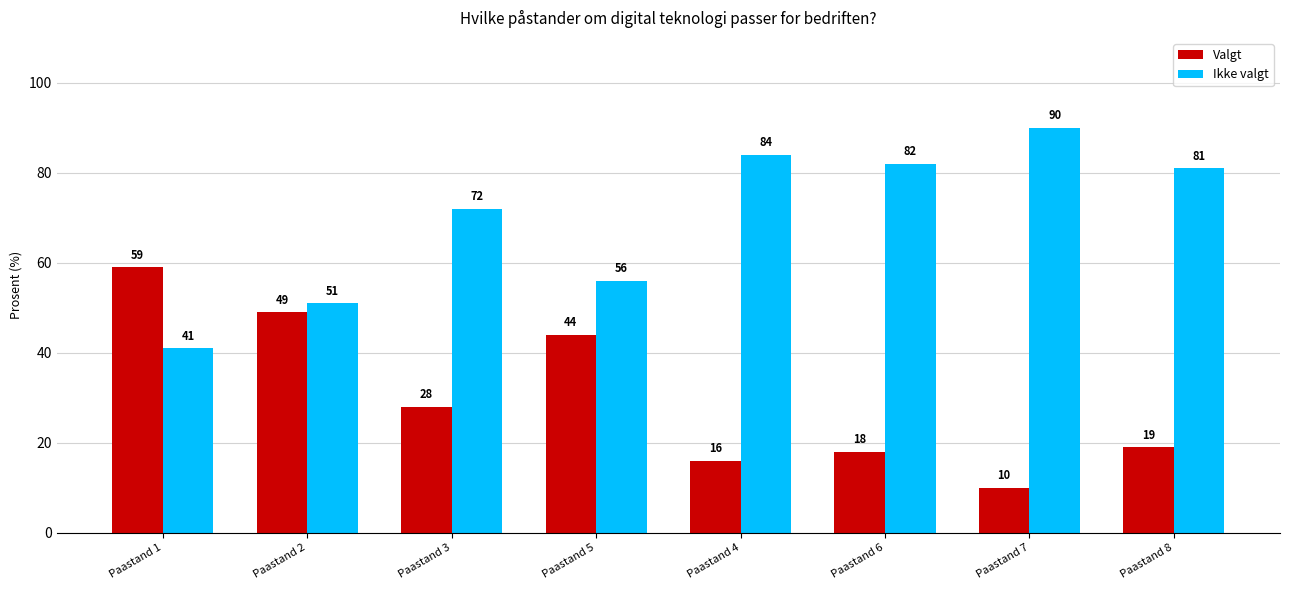

What is the difference between the Valgt values at Paastand 1 and Paastand 6?

41